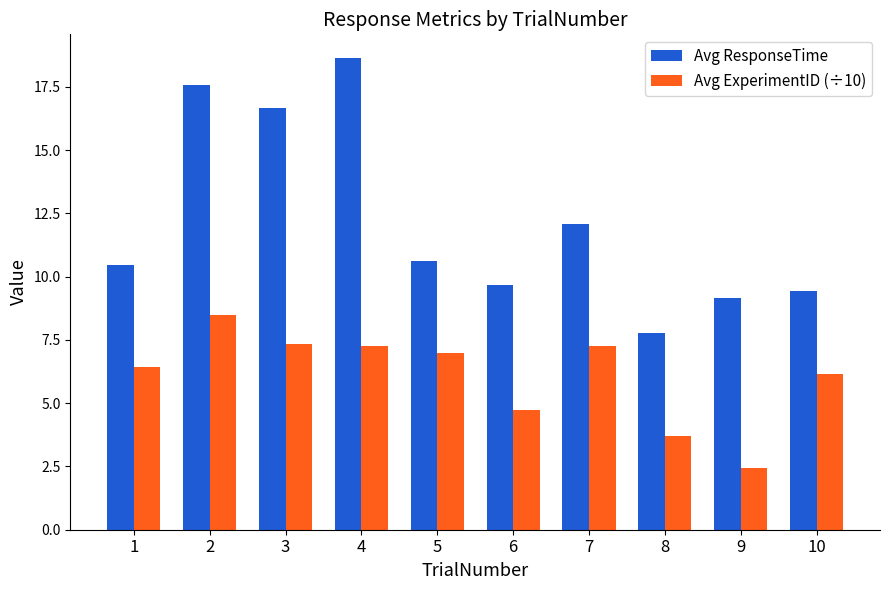

How many bars are there in total?

20